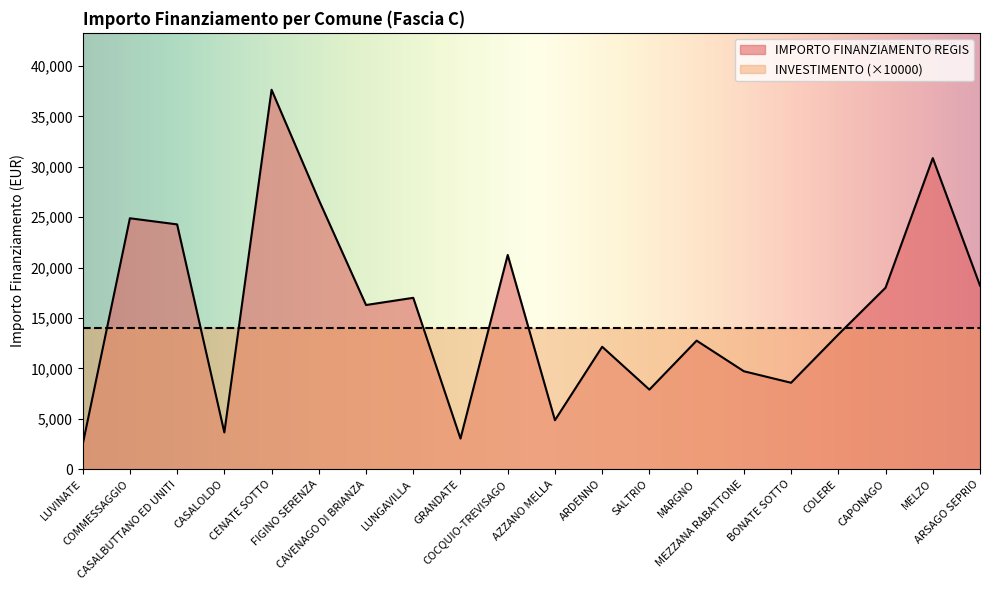

Between GRANDATE and COCQUIO-TREVISAGO, which is larger?

COCQUIO-TREVISAGO